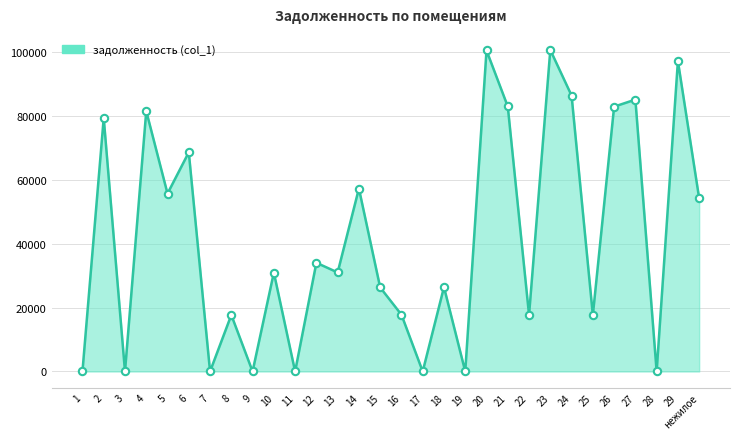

What is the ratio of the value at 6 to the value at 16?

3.9